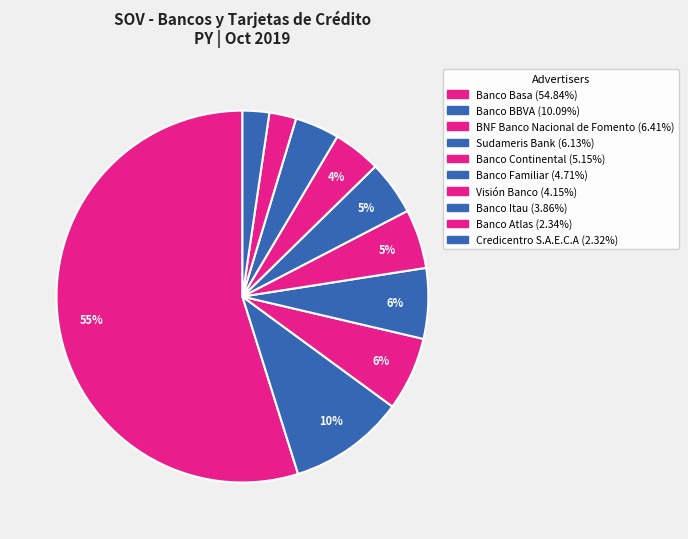

To the nearest percent, what is the difference between the Banco Basa and Credicentro S.A.E.C.A slice percentages?

53%